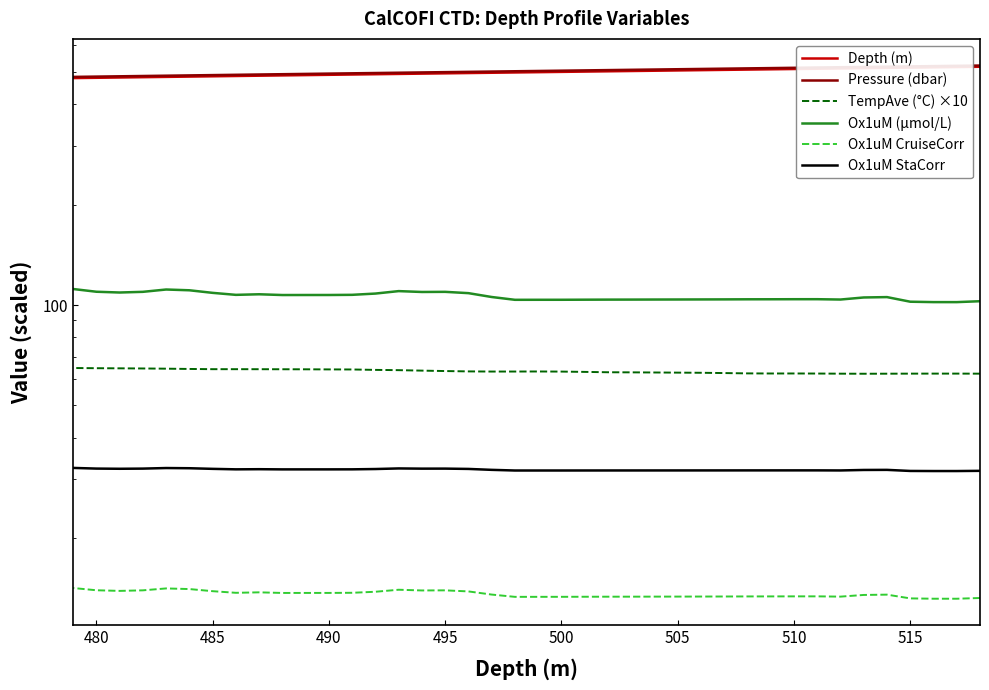

How many data points in Ox1uM (µmol/L) are above 105?

21